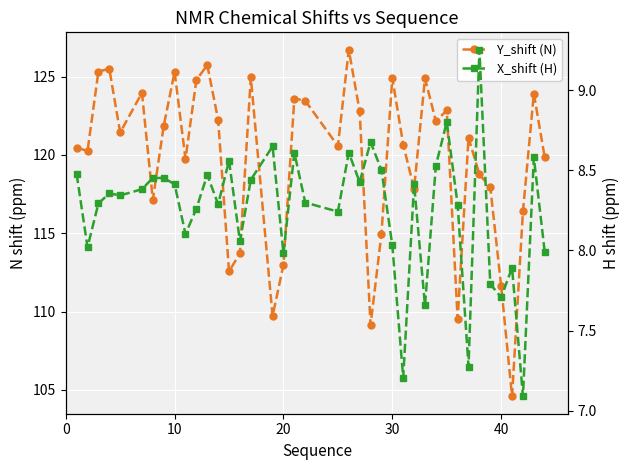

True or false: Y_shift (N) and X_shift (H) cross at least once.

False